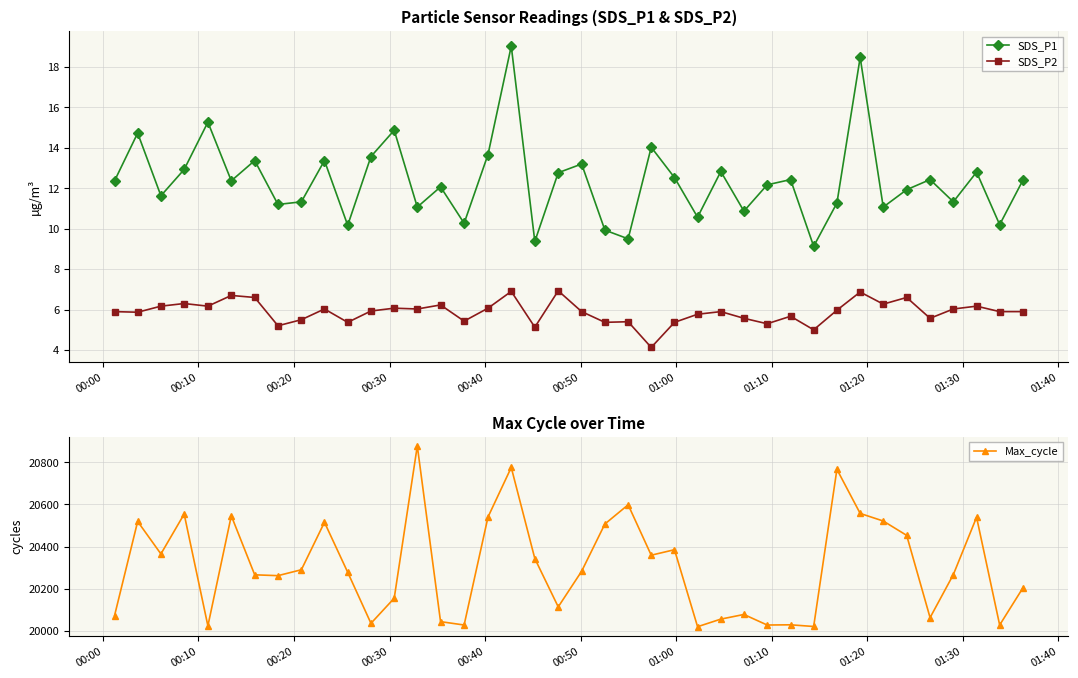

How many data points in Max_cycle are less than 20283?

20